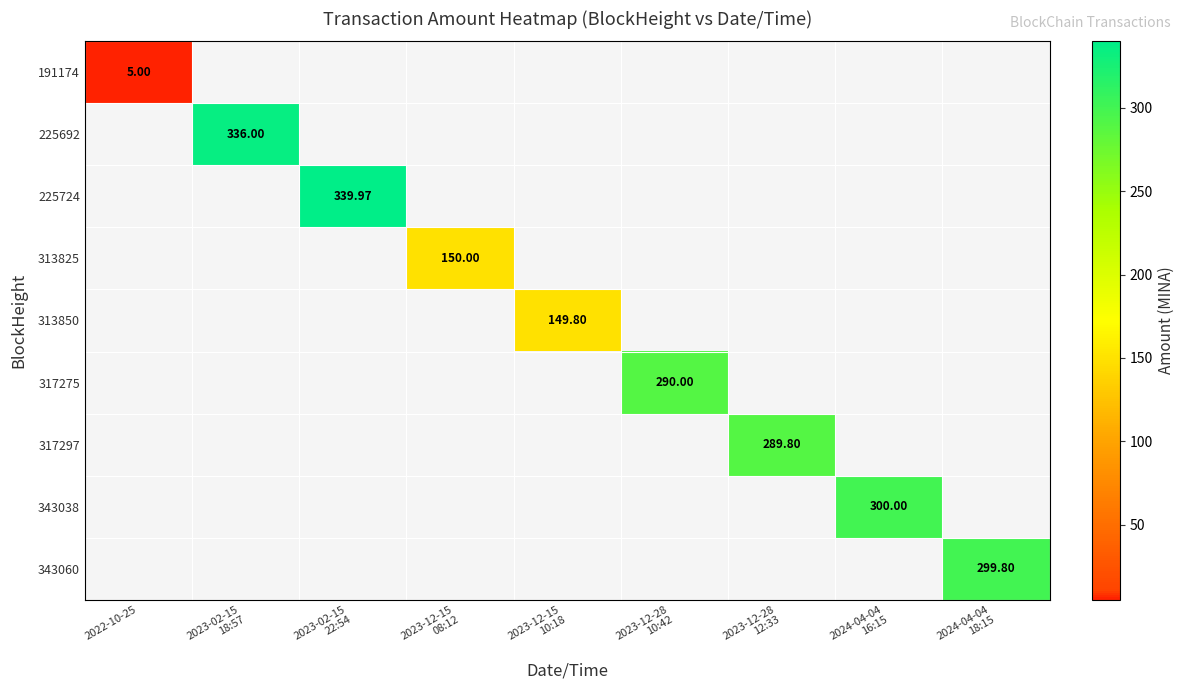

Which series has the widest spread of values?

191174